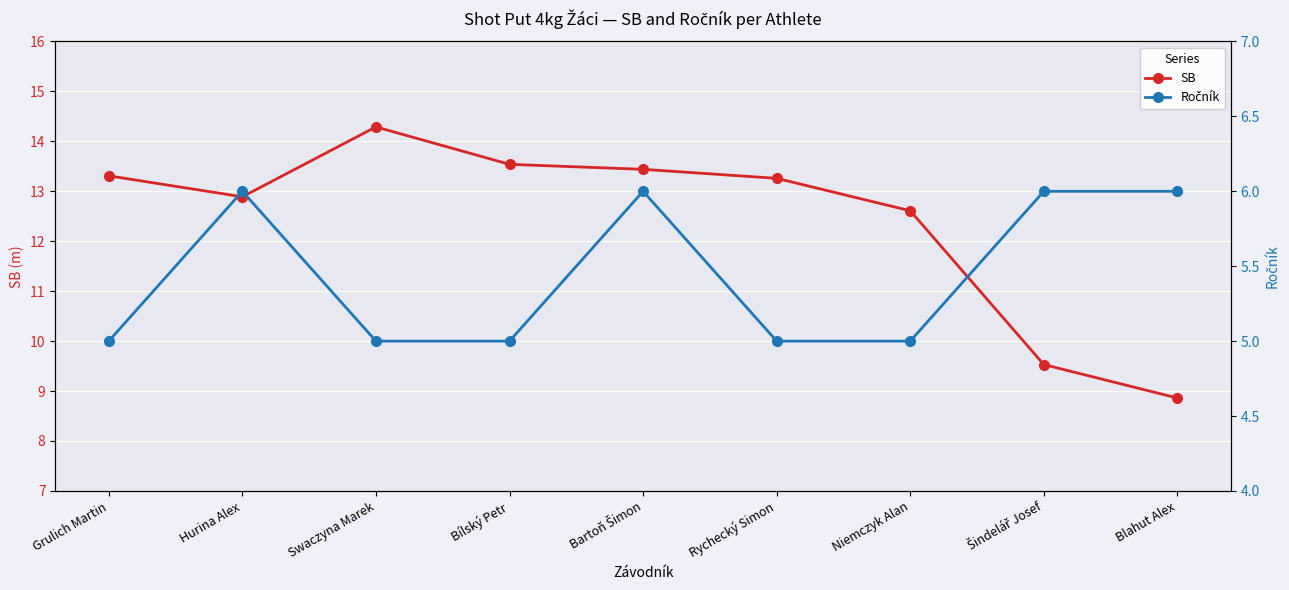

Is the value of SB at Hurina Alex greater than the value of Ročník at Grulich Martin?

Yes